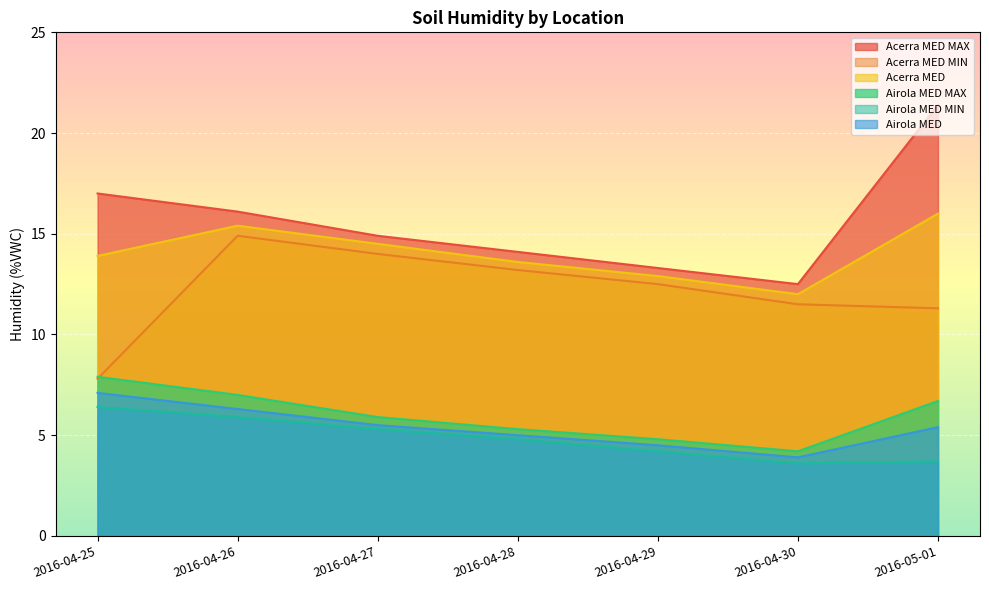

Which category has the lowest value across all series?

2016-04-30